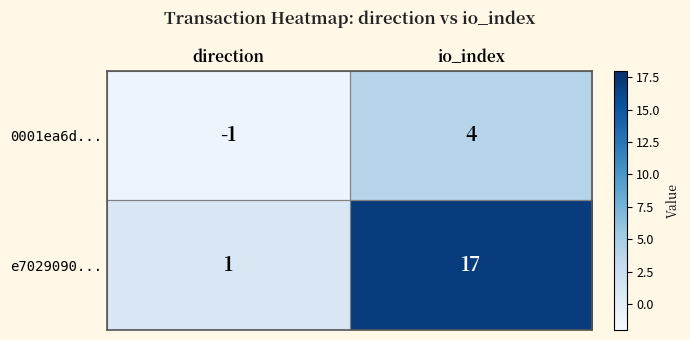

Which series has the largest range (max minus min)?

e7029090...